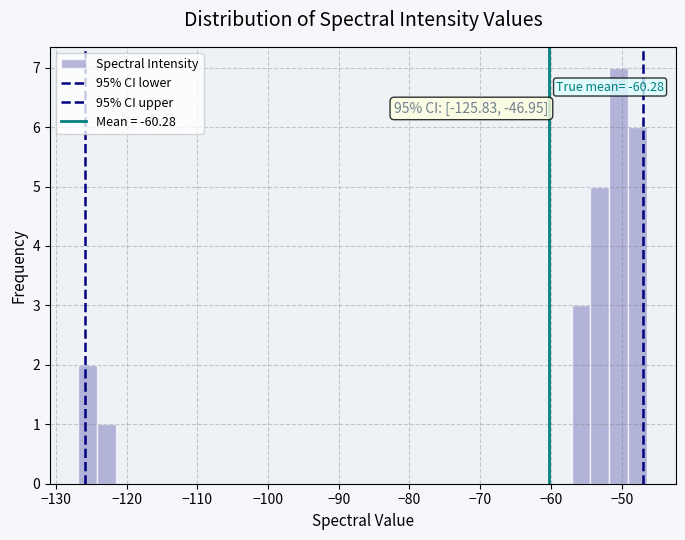

Around what value on the x-axis is the tallest bar? Give the approximate position of its centre, as read against the axis.

-50